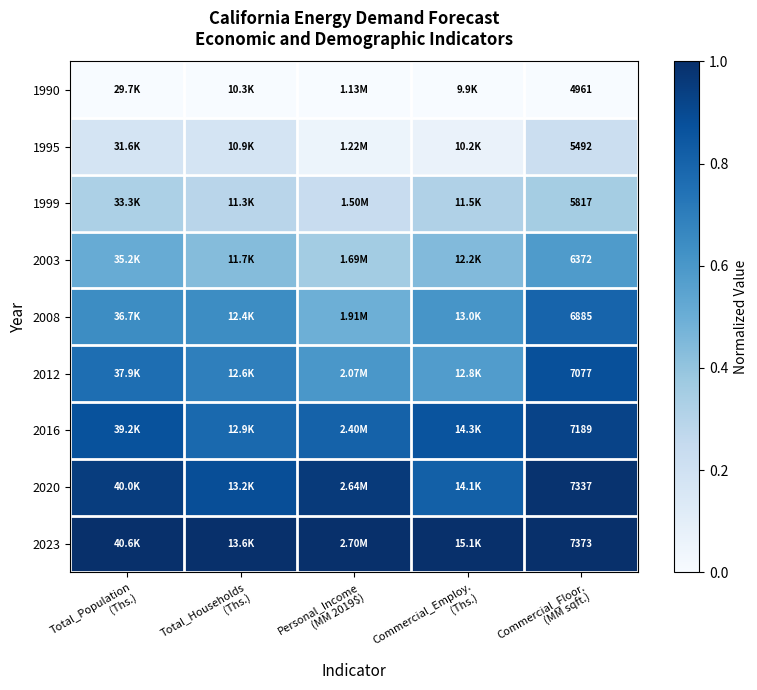

What is the approximate value of 2023 at Commercial_Floor. (MM sqft.)?

1.0